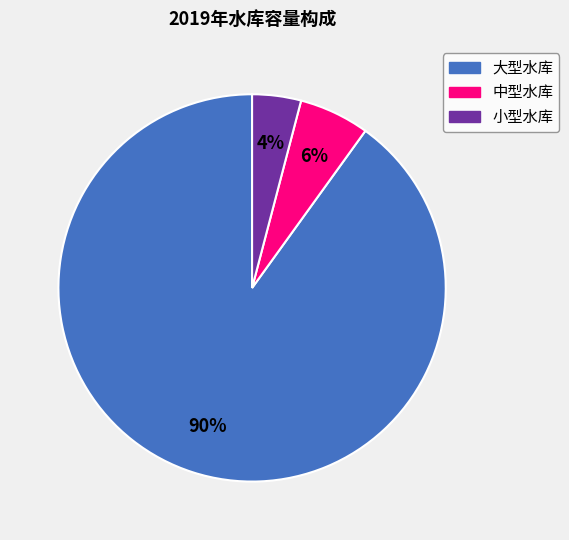

Count the number of slices in the pie.

3